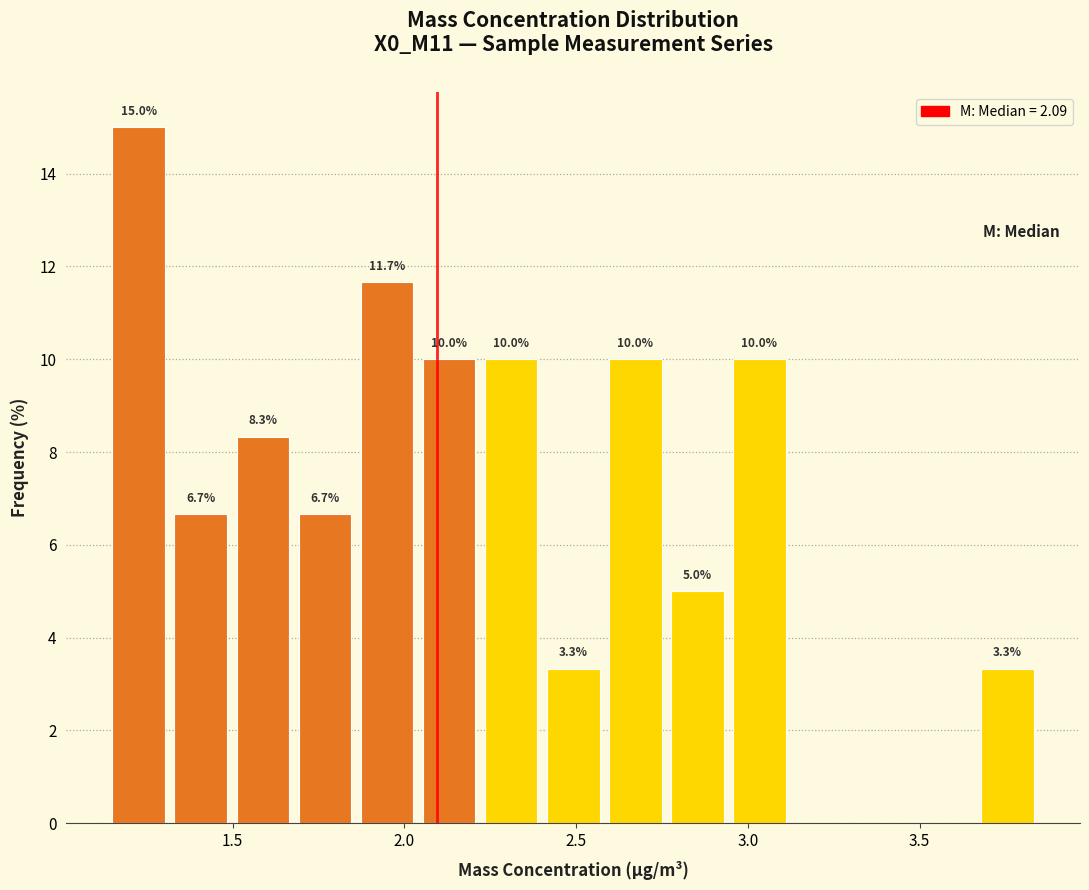

Around what value on the x-axis is the tallest bar? Give the approximate position of its centre, as read against the axis.

1.25